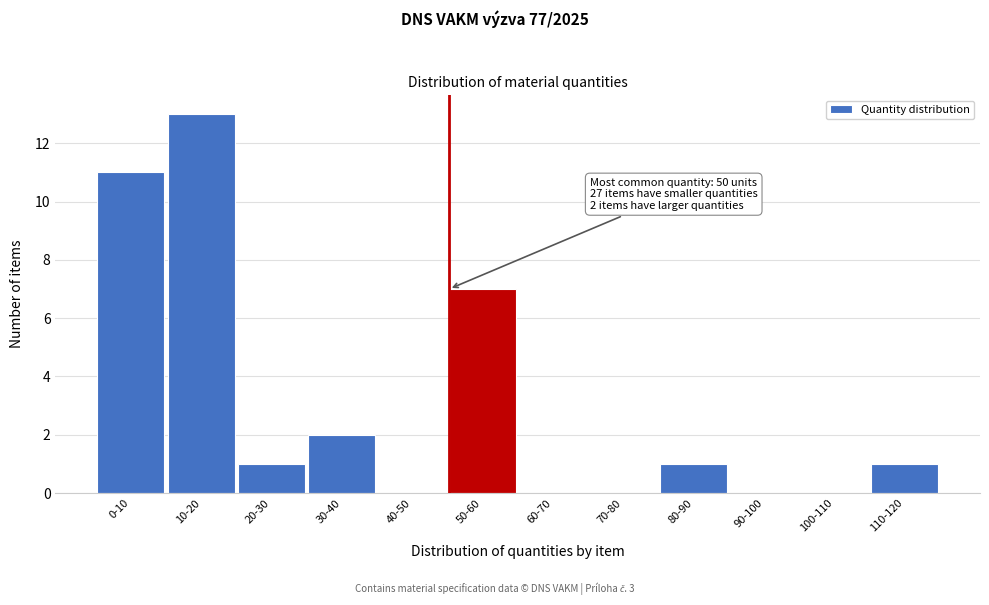

Reading right to left, what are all the values shown in this chart?

110-120=1	100-110=0	90-100=0	80-90=1	70-80=0	60-70=0	50-60=7	40-50=0	30-40=2	20-30=1	10-20=13	0-10=11